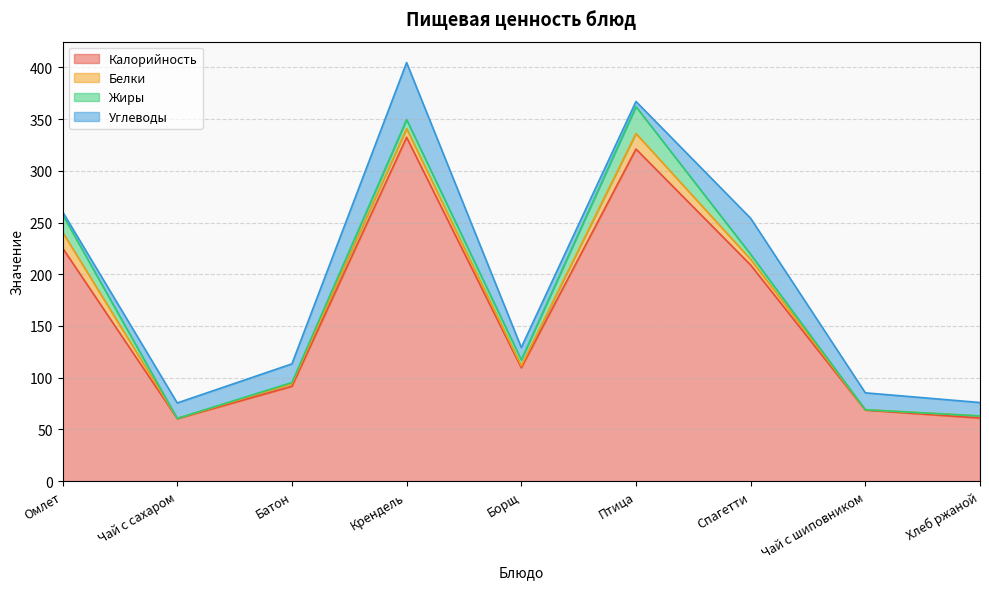

How many values in the Калорийность series exceed 109?

5